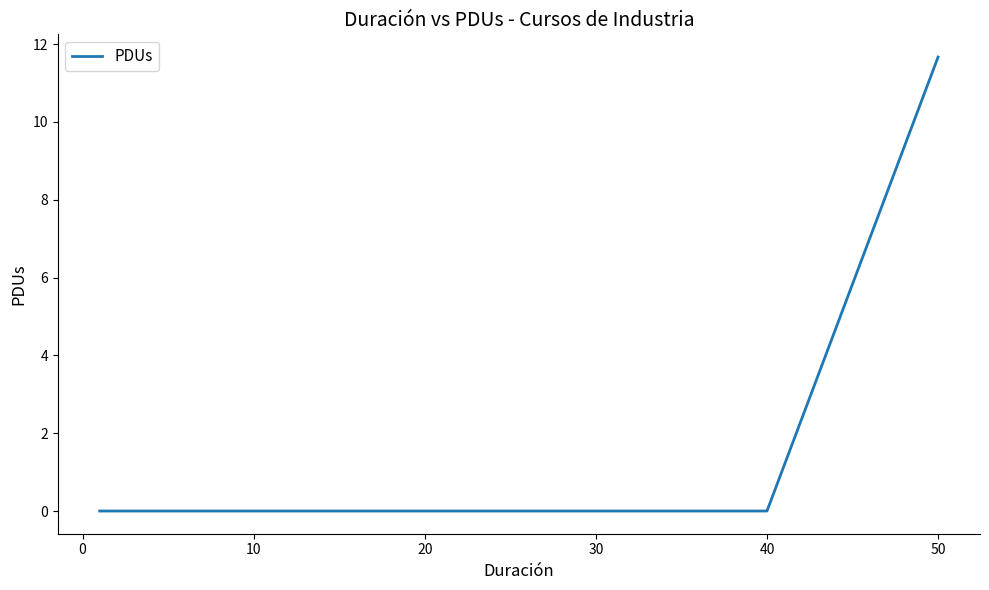

What is the maximum value shown in the chart?

11.7